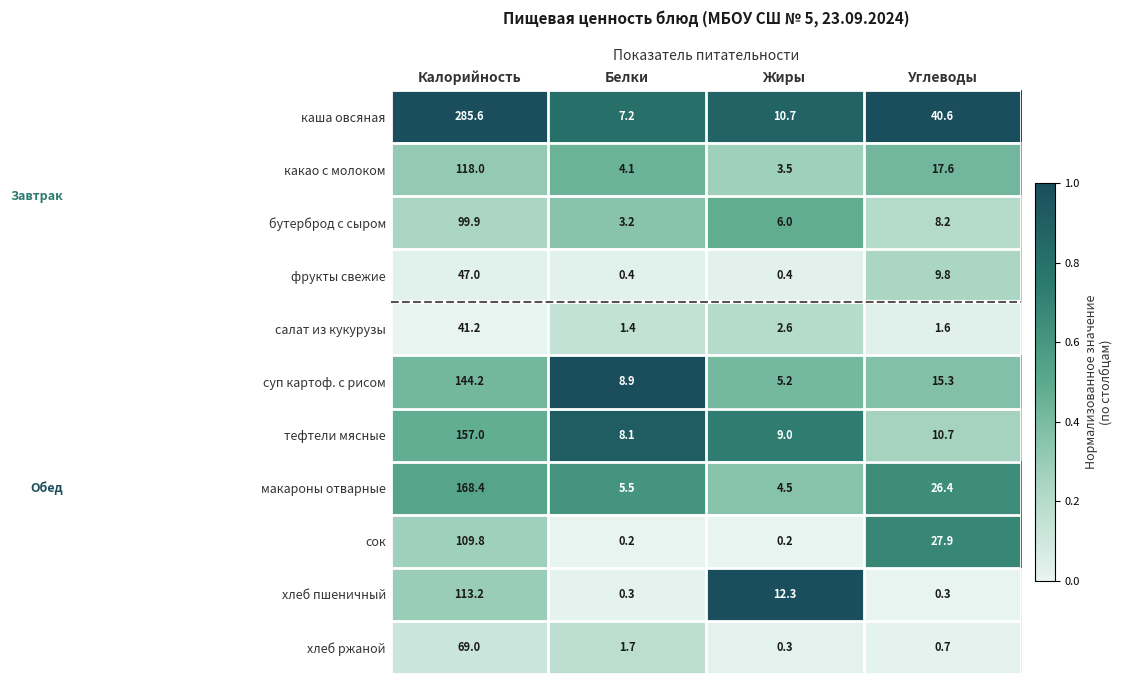

What is the sum of all тефтели мясные values?

184.8